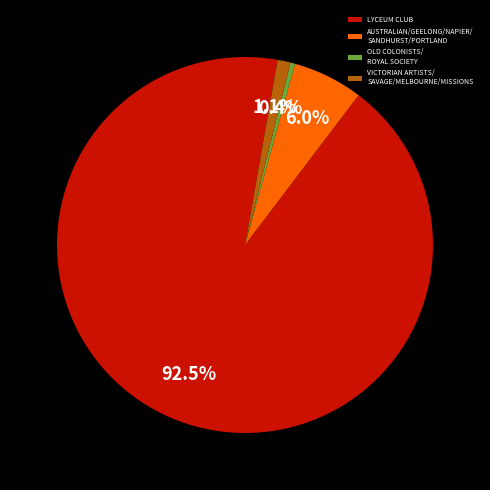

Which category accounts for the majority?

LYCEUM CLUB